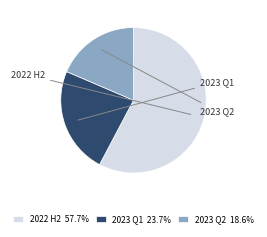

What is the ratio of the value at 2022 H2 57.7% to the value at 2023 Q1 23.7%?

2.4